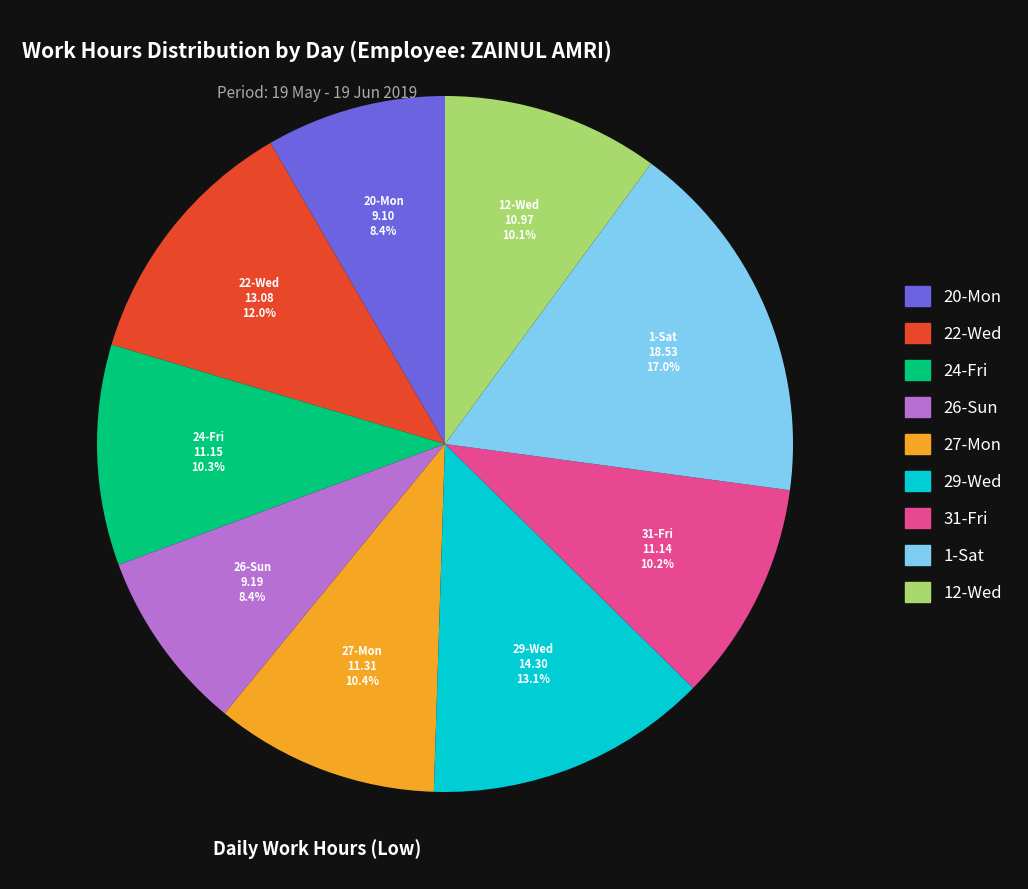

To the nearest percent, what portion does 24-Fri represent?

10%